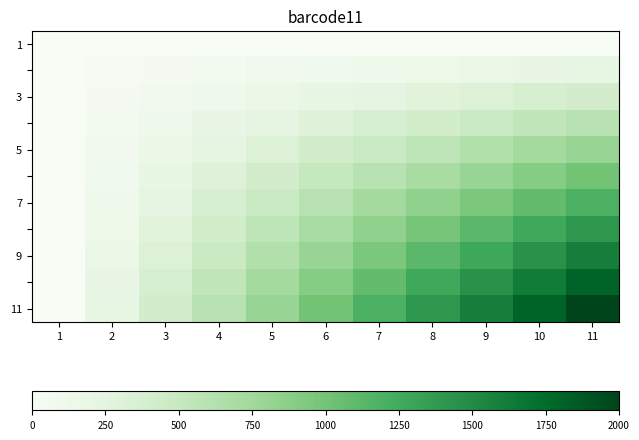

Between 7 and 9, which is larger?

7